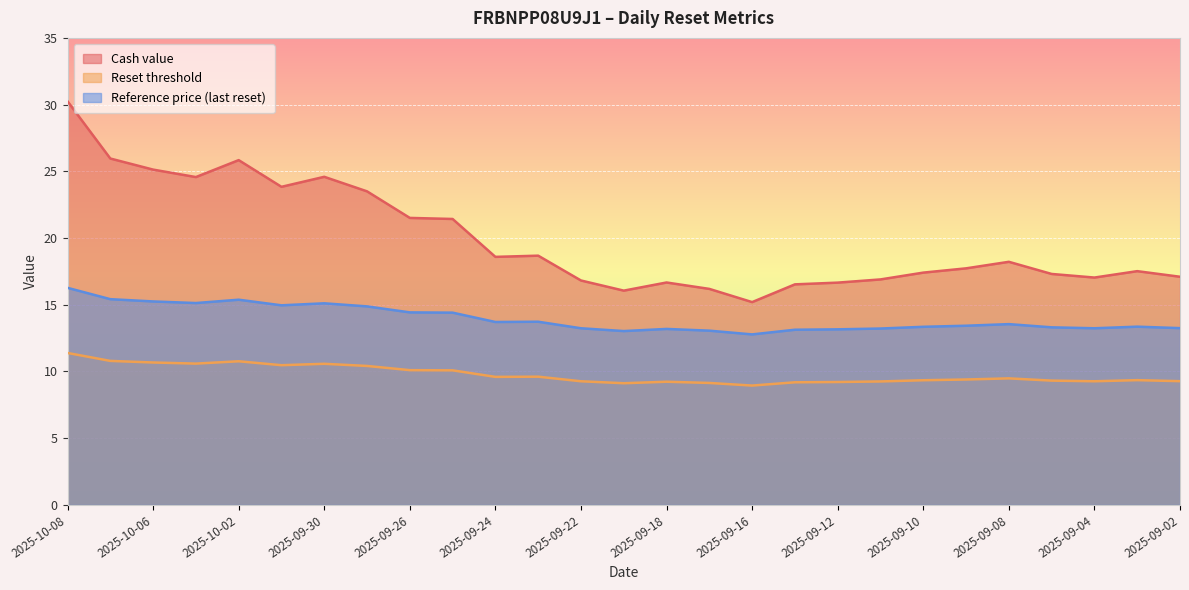

Which category has the highest value in the Reset threshold series?

2025-10-08